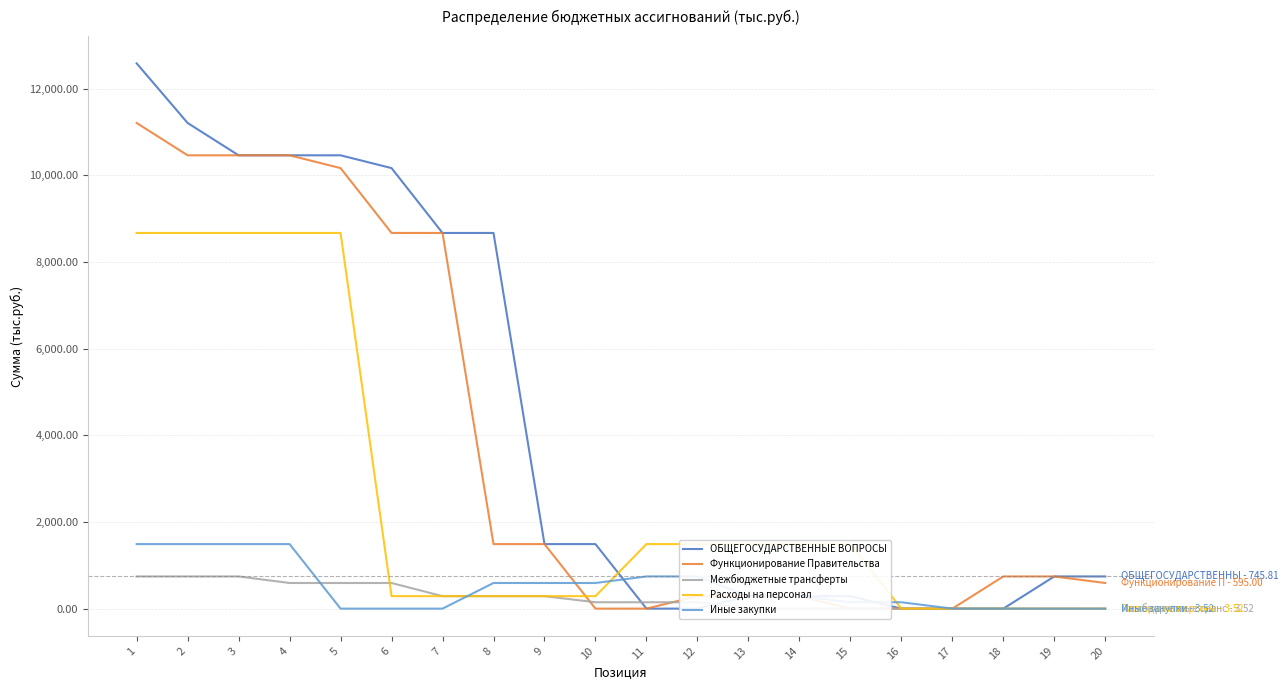

What is the lowest value of the Функционирование Правительства series?

3.5